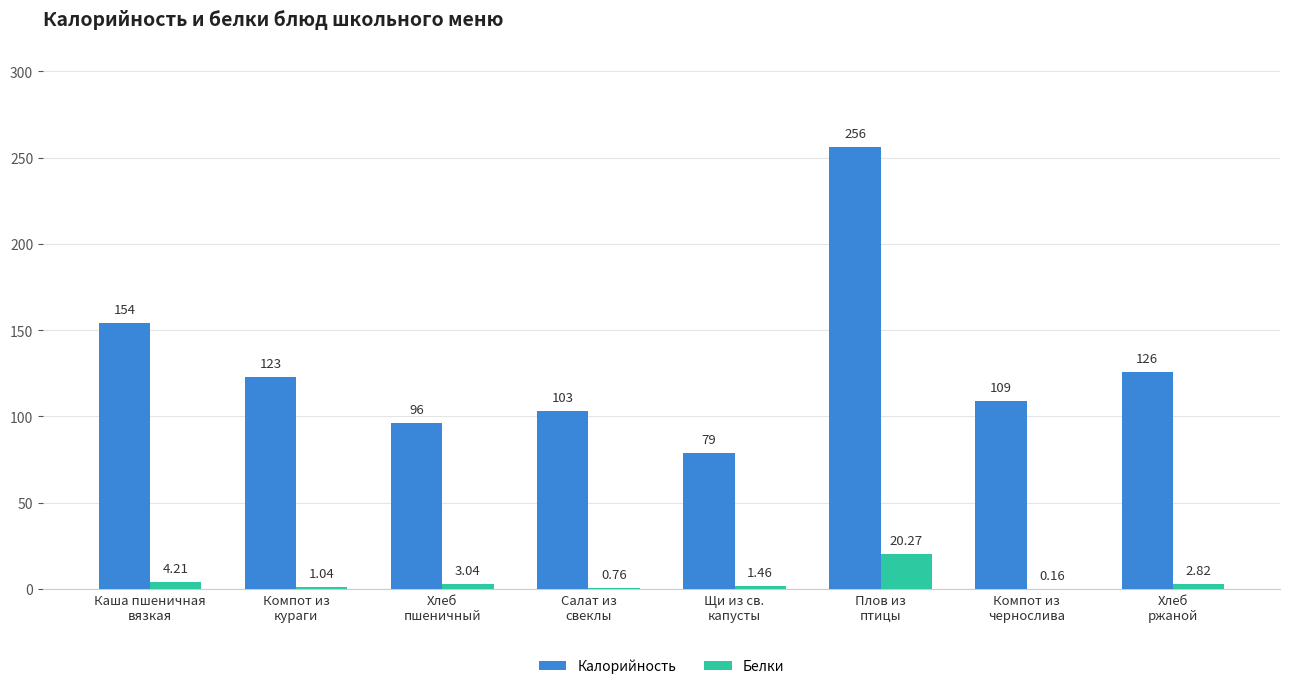

Which series has the largest total across all categories?

Калорийность